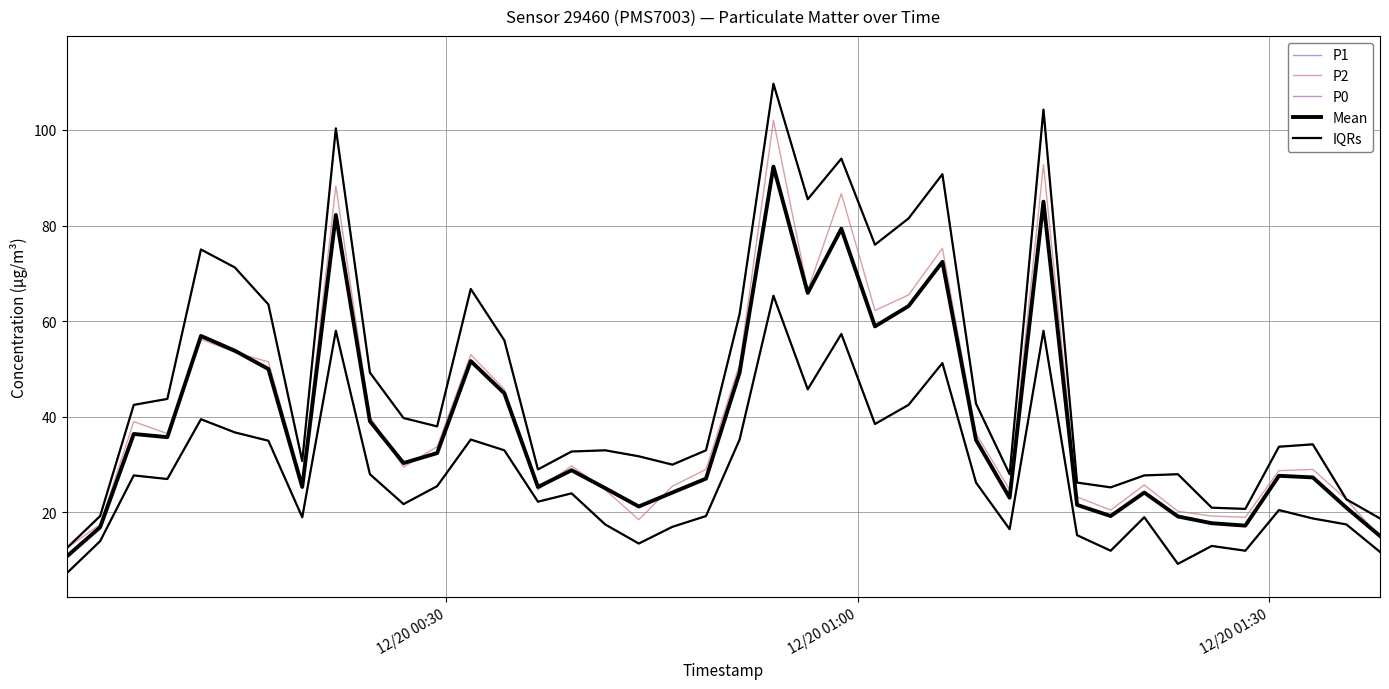

How many lines are shown in the chart?

5